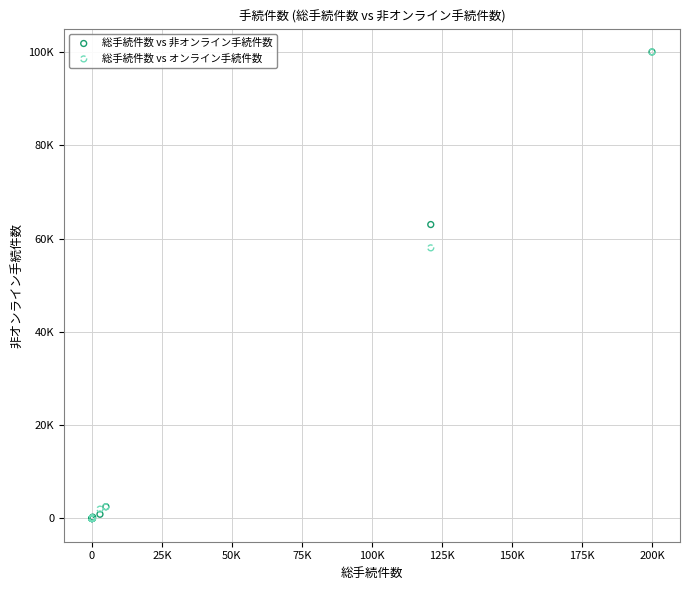

What are all the series names shown in the legend?

総手続件数 vs 非オンライン手続件数, 総手続件数 vs オンライン手続件数